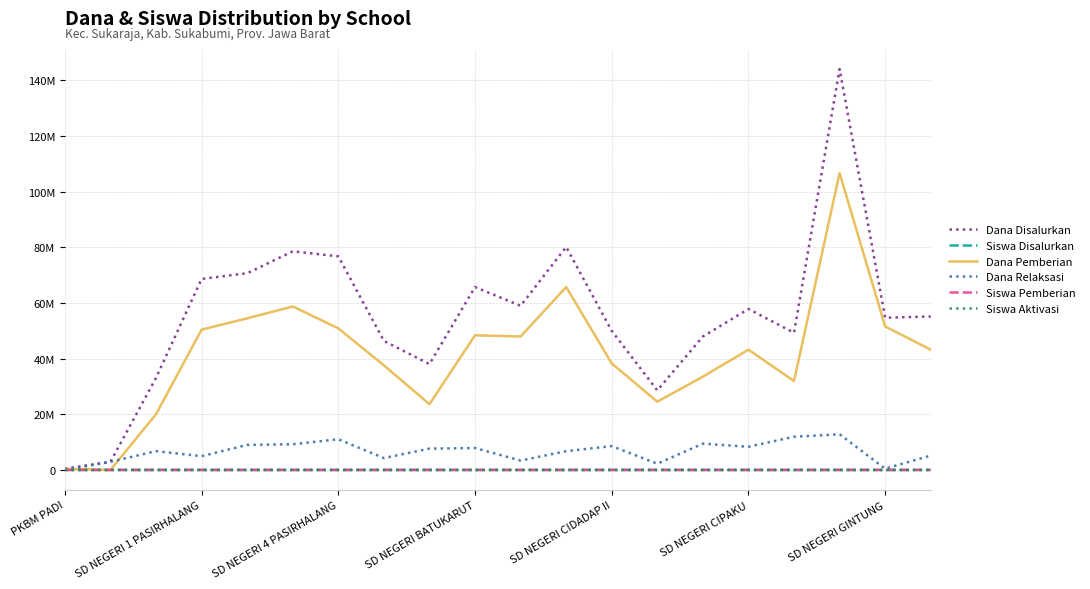

What are all the series names shown in the legend?

Dana Disalurkan, Siswa Disalurkan, Dana Pemberian, Dana Relaksasi, Siswa Pemberian, Siswa Aktivasi